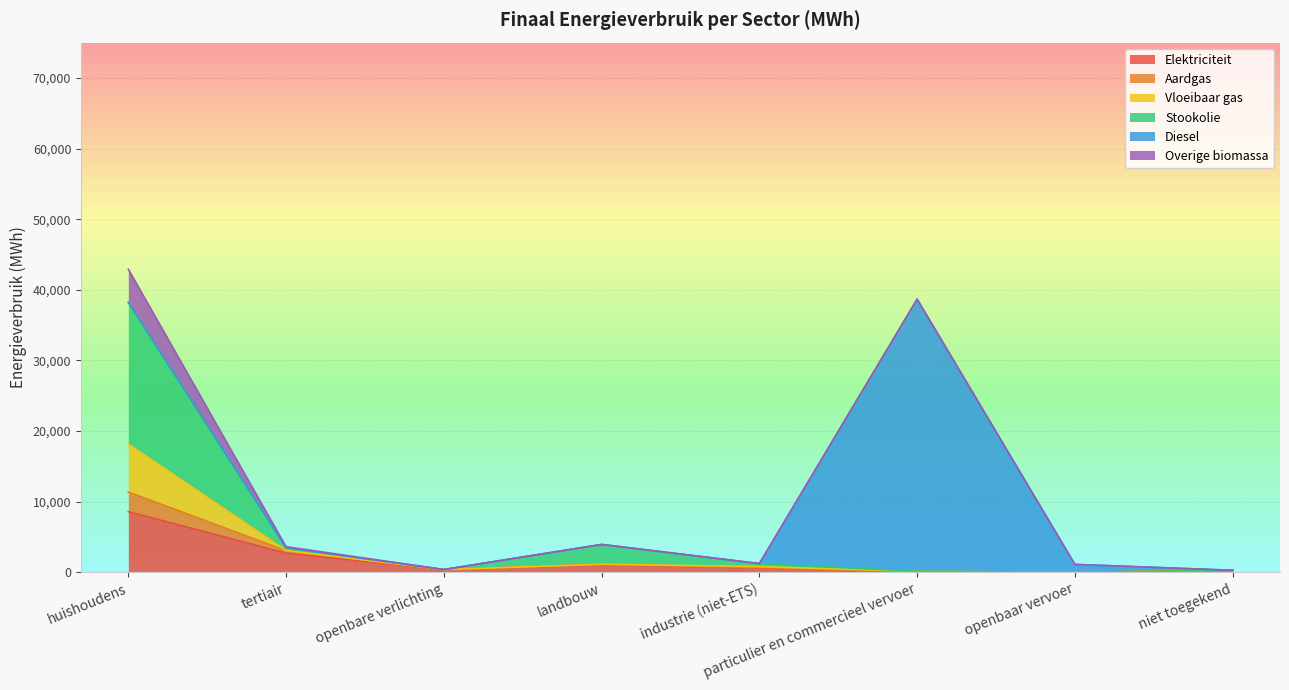

What is the sum of all Elektriciteit values?

13643.9